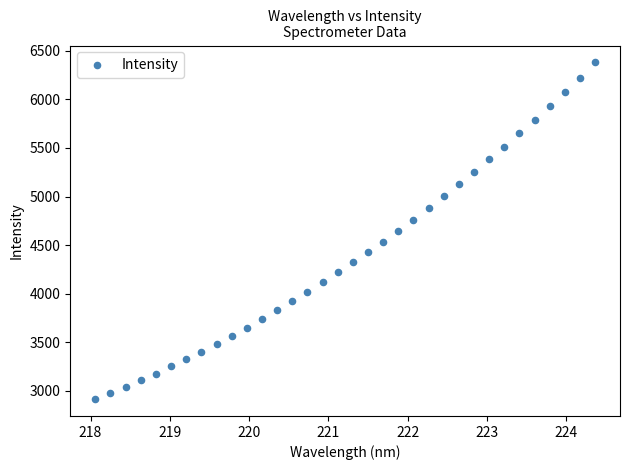

What is the range of Y values (max minus min)?

3465.2